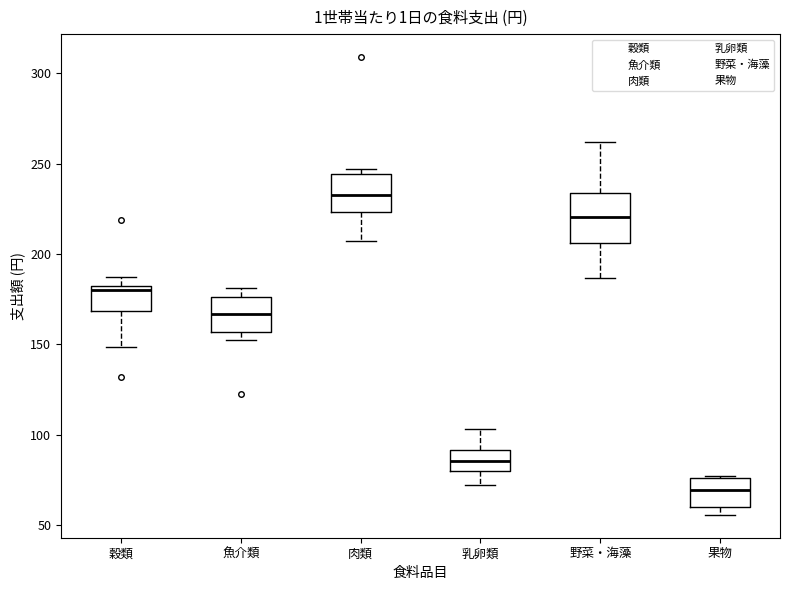

Reading left to right, read every box against the y-axis: the position of its median line, the range the box covers, and the ends of its whiskers. The values are not printed on the chart, so give them approximately, as read against the axis.

穀類: median 180, box 170 to 185, whiskers 150 to 190
魚介類: median 165, box 155 to 175, whiskers 155 (just below the box's lower edge) to 180
肉類: median 235, box 225 to 245, whiskers 205 to 245 (just above the box's upper edge)
乳卵類: median 85, box 80 to 90, whiskers 70 to 105
野菜・海藻: median 220, box 205 to 235, whiskers 185 to 260
果物: median 70, box 60 to 75, whiskers 55 to 75